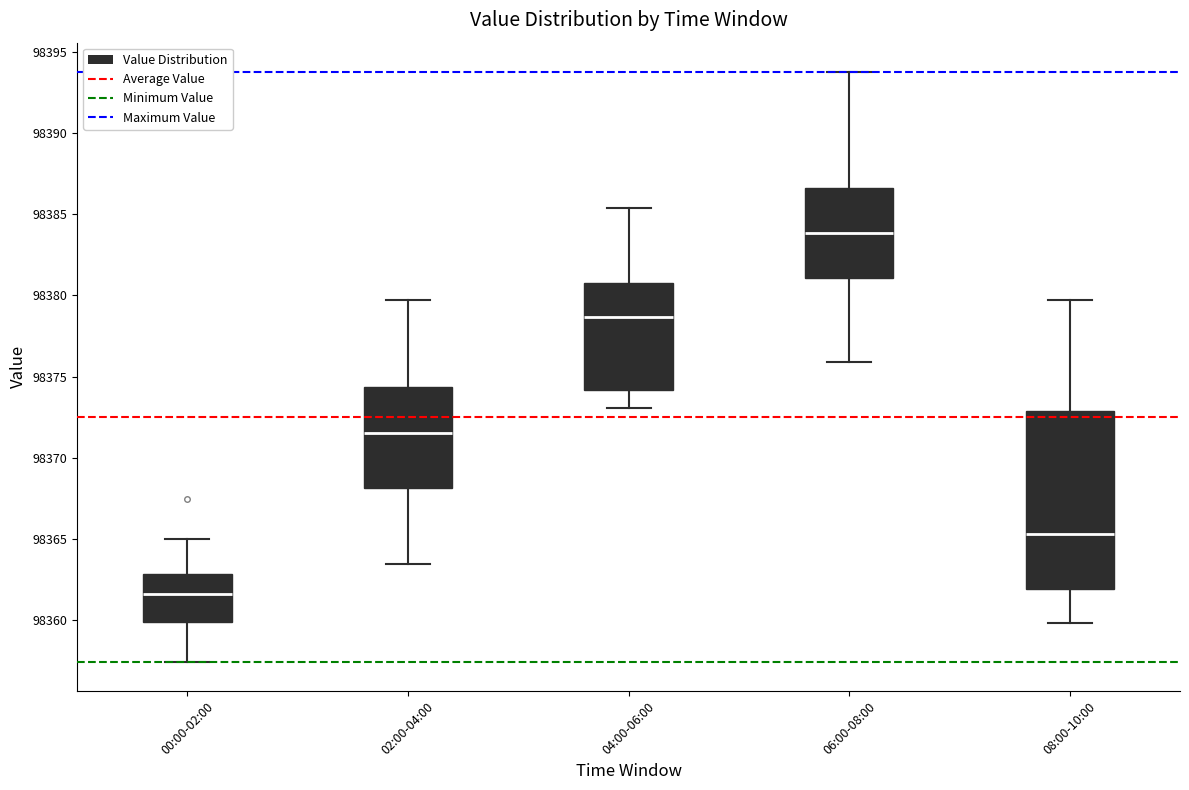

Reading left to right, read every box against the y-axis: the position of its median line, the range the box covers, and the ends of its whiskers. The values are not printed on the chart, so give them approximately, as read against the axis.

00:00-02:00: median 98361.5, box 98360.0 to 98363.0, whiskers 98357.5 to 98365.0
02:00-04:00: median 98371.5, box 98368.0 to 98374.5, whiskers 98363.5 to 98379.5
04:00-06:00: median 98378.5, box 98374.0 to 98381.0, whiskers 98373.0 to 98385.5
06:00-08:00: median 98384.0, box 98381.0 to 98386.5, whiskers 98376.0 to 98393.5
08:00-10:00: median 98365.5, box 98362.0 to 98373.0, whiskers 98360.0 to 98379.5